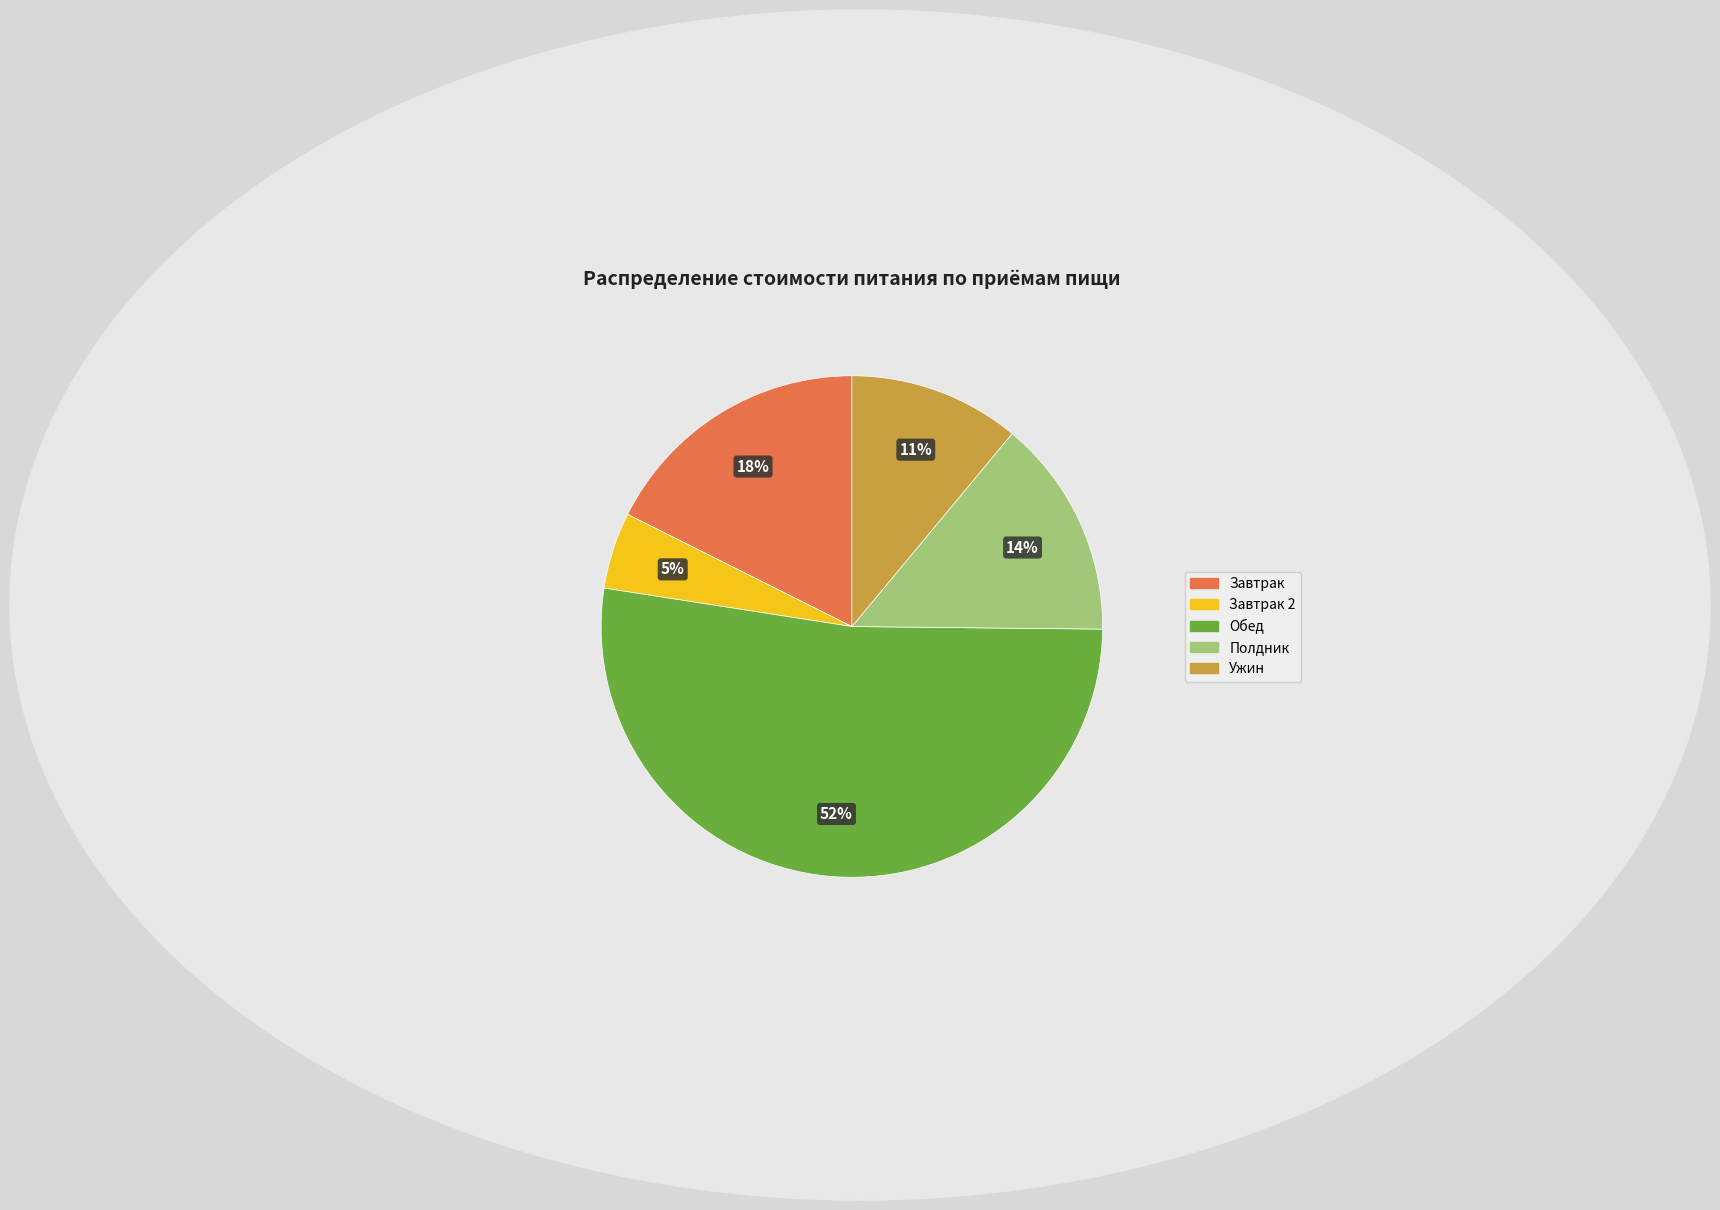

To the nearest percent, what is the difference between the largest and smallest slice percentages?

47%